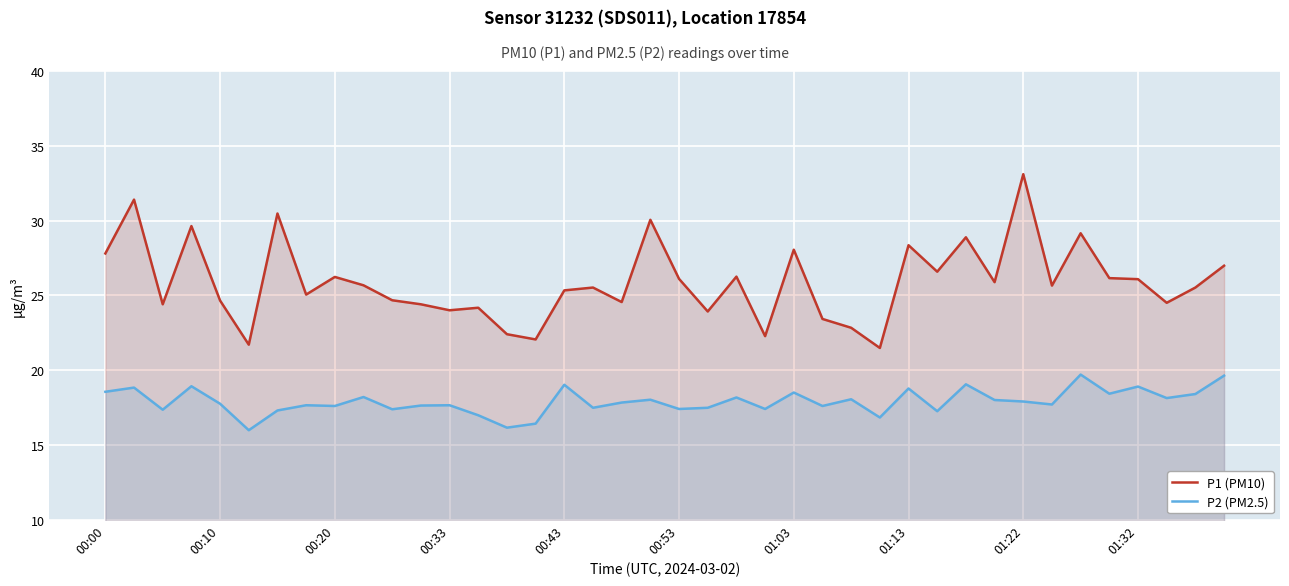

Which series has the widest spread of values?

P1 (PM10)